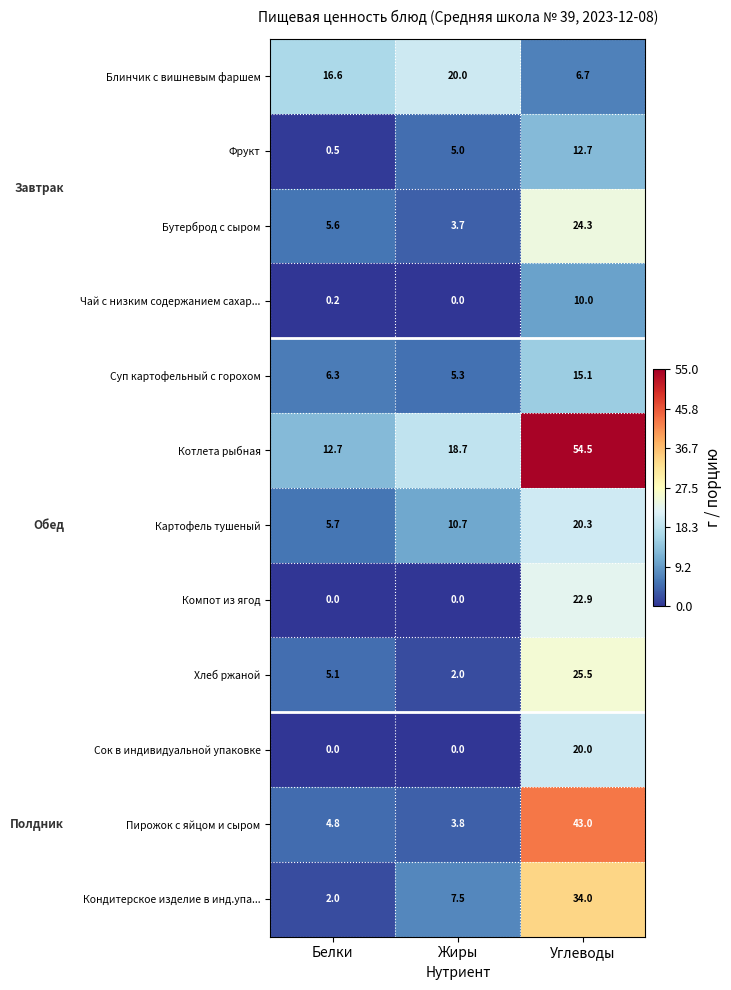

At Углеводы, list the series in order from smallest to largest.

Блинчик с вишневым фаршем, Чай с низким содержанием сахар..., Фрукт, Суп картофельный с горохом, Сок в индивидуальной упаковке, Картофель тушеный, Компот из ягод, Бутерброд с сыром, Хлеб ржаной, Кондитерское изделие в инд.упа..., Пирожок с яйцом и сыром, Котлета рыбная